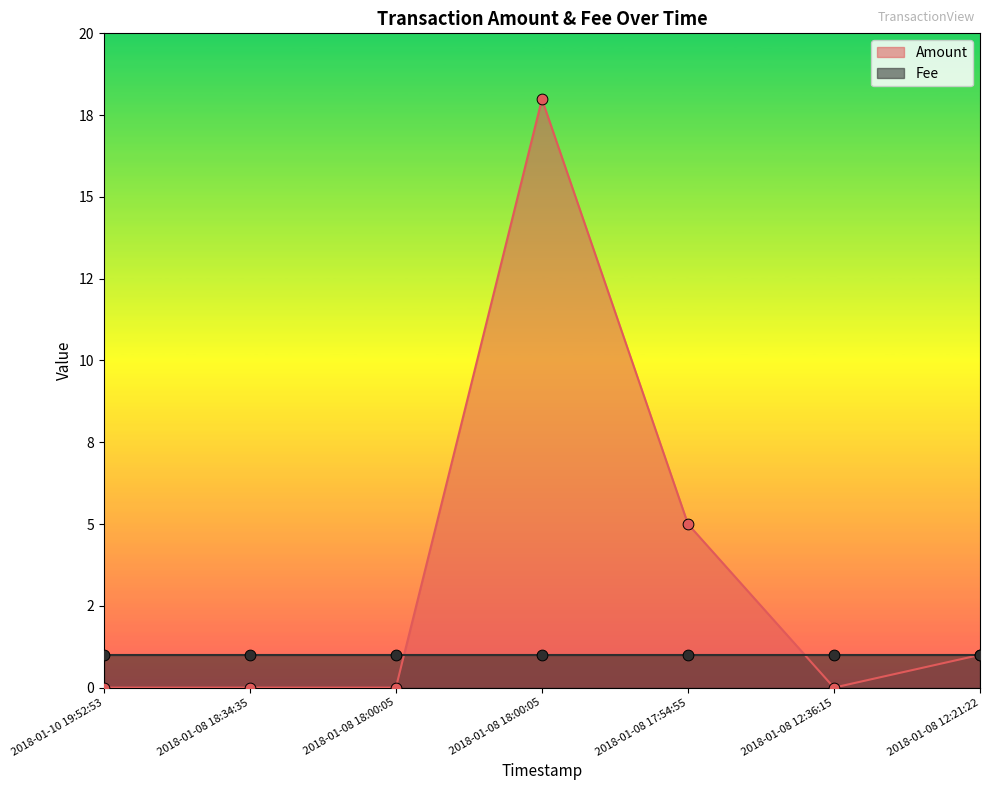

What is the change in value from 2018-01-10 19:52:53 to 2018-01-08 18:00:05?

+18.0